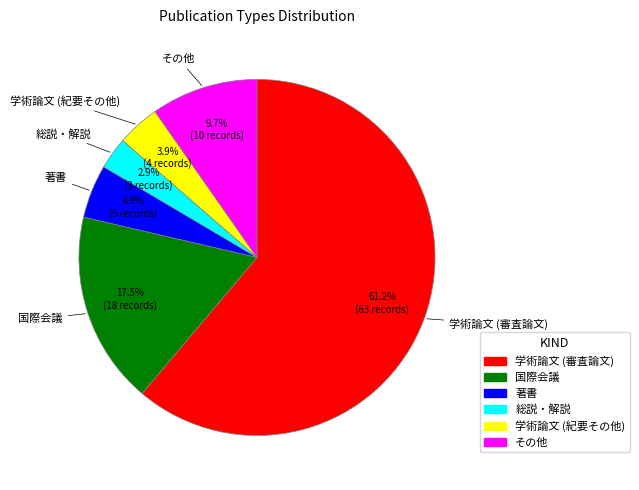

Which has a higher value, 国際会議 or 学術論文 (審査論文)?

学術論文 (審査論文)